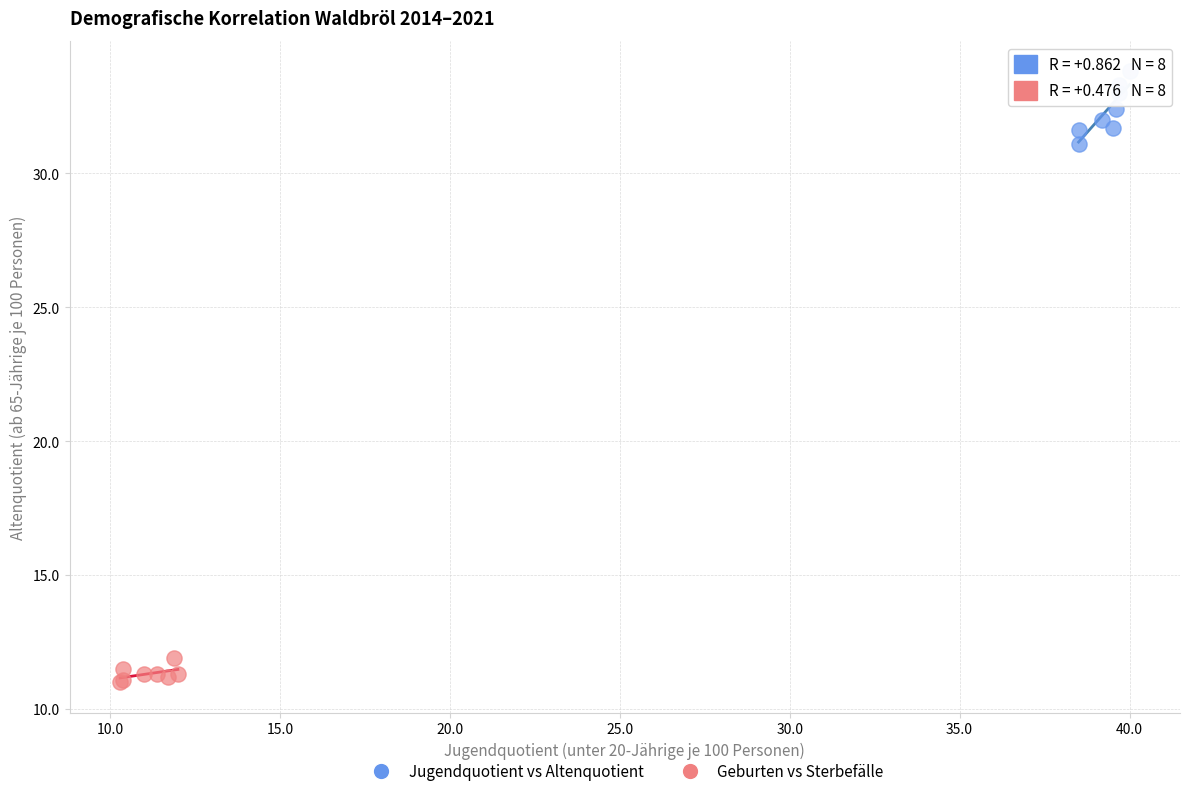

Which series reaches the maximum Y coordinate?

Jugendquotient vs Altenquotient